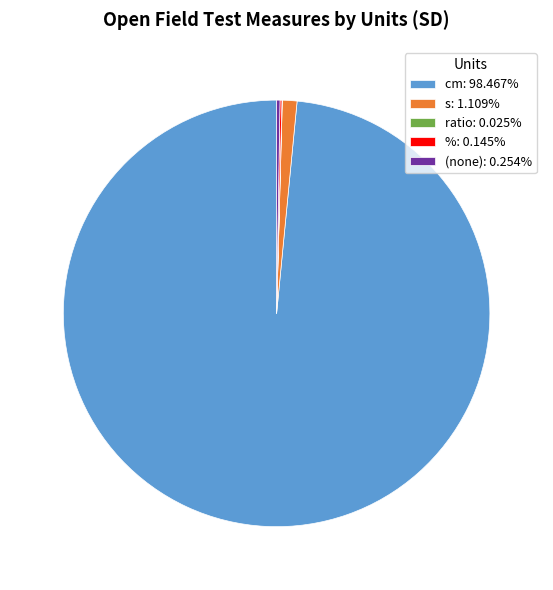

Does any single category account for the majority?

Yes